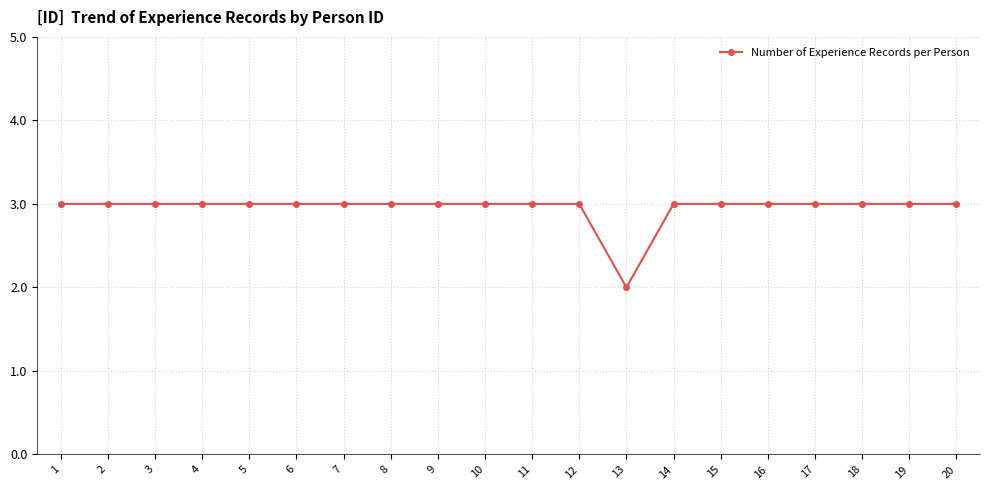

Does the chart have visible grid lines?

Yes